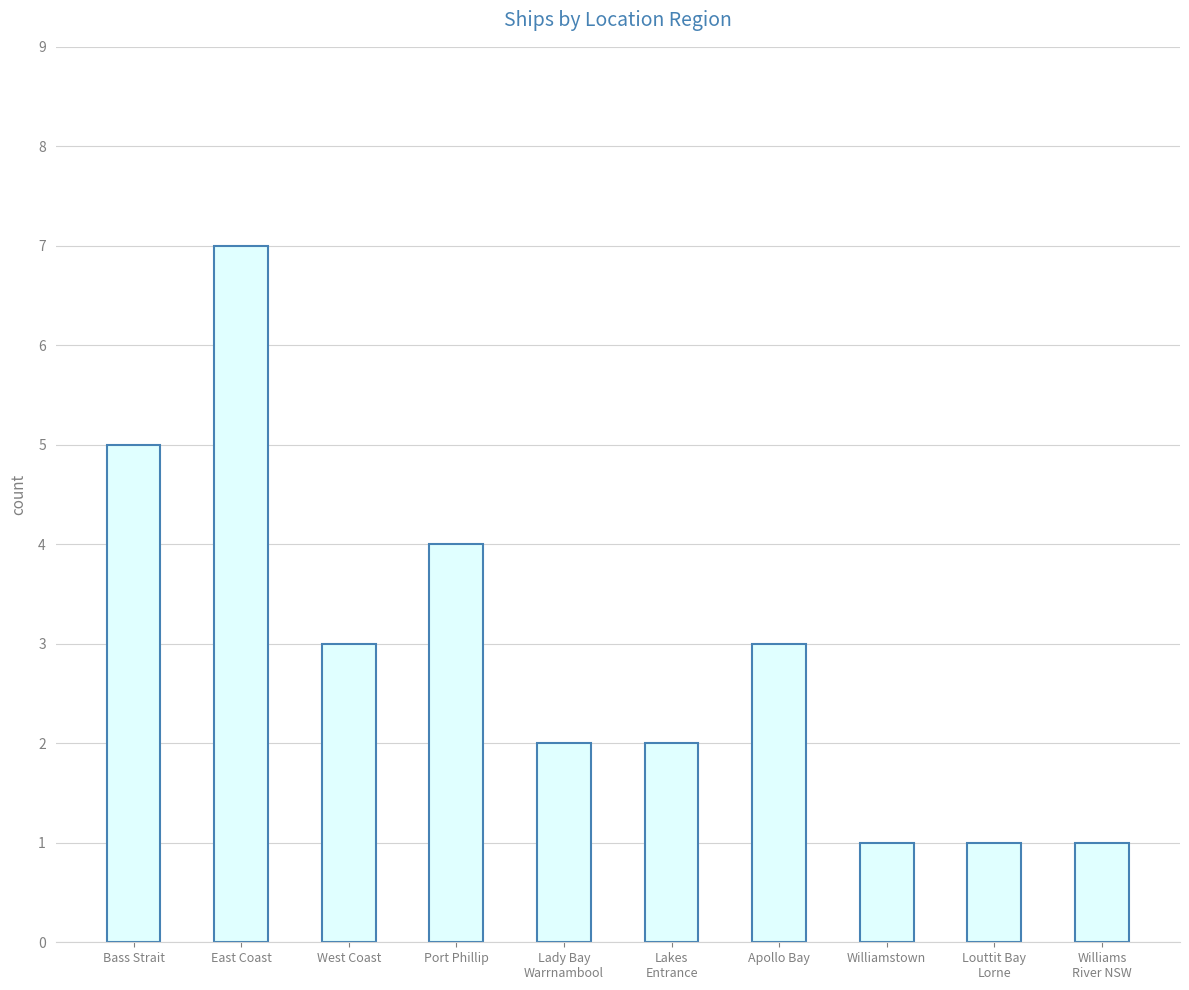

What value does the data have at Williams
River NSW?

1